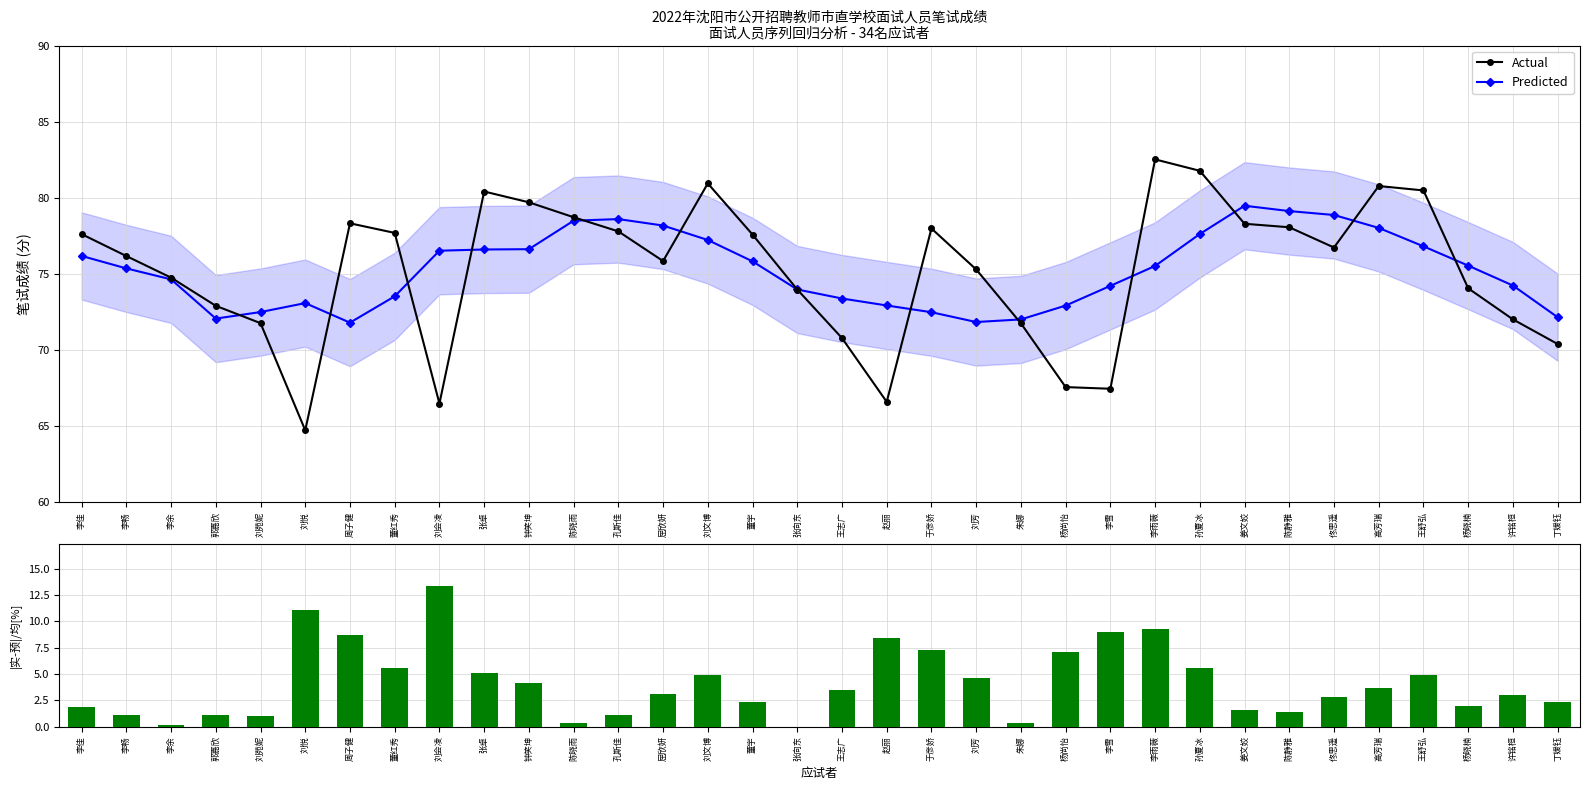

Does the chart contain stacked bars?

No